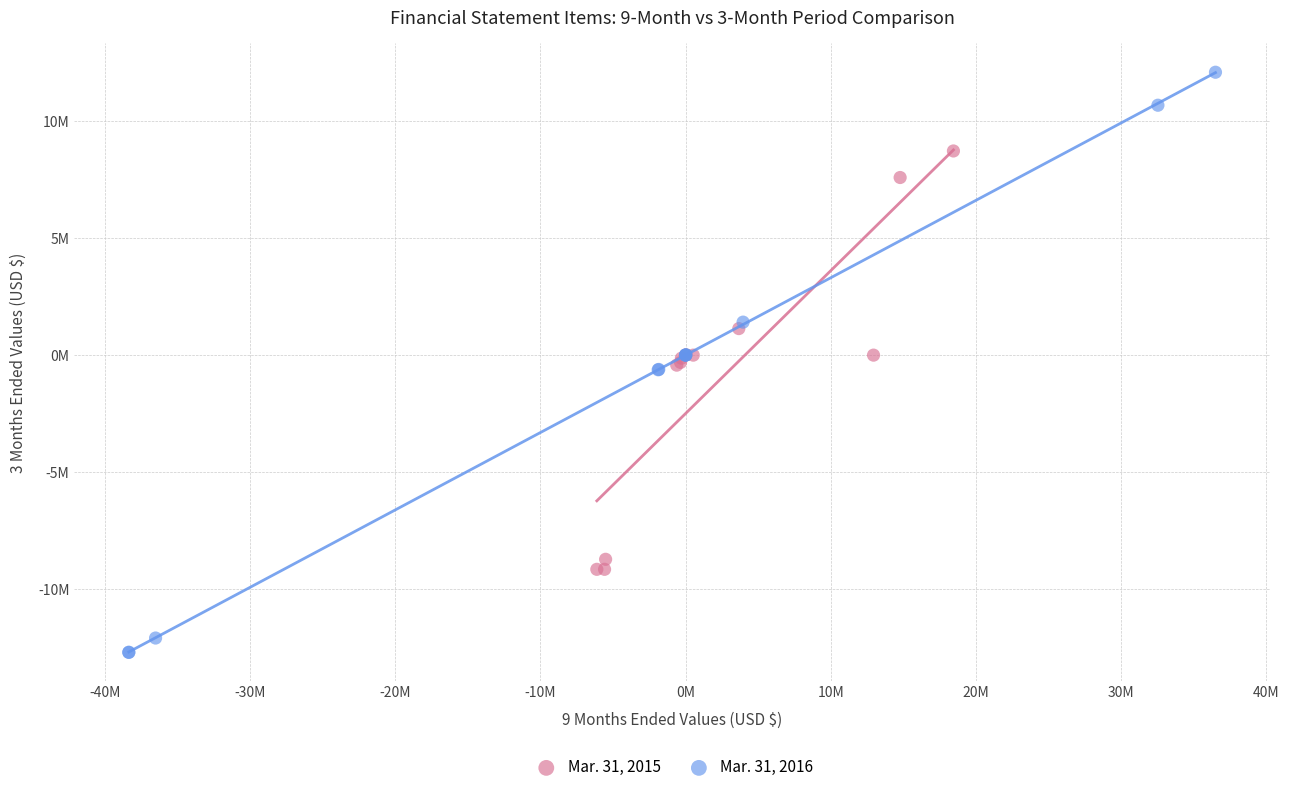

Which series reaches the minimum Y coordinate?

Mar. 31, 2016